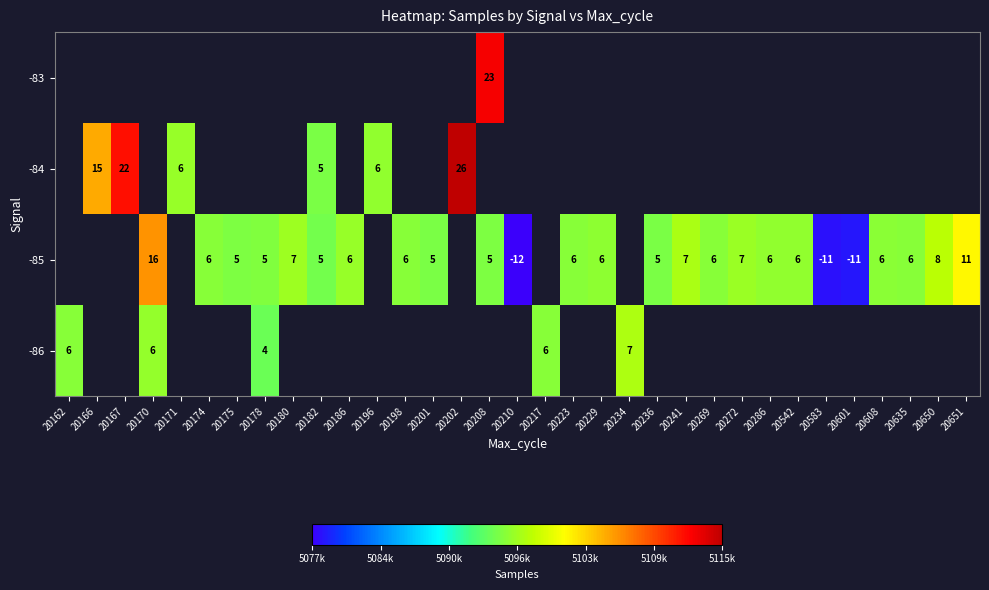

At how many categories does at least one series exceed 5105995?

4